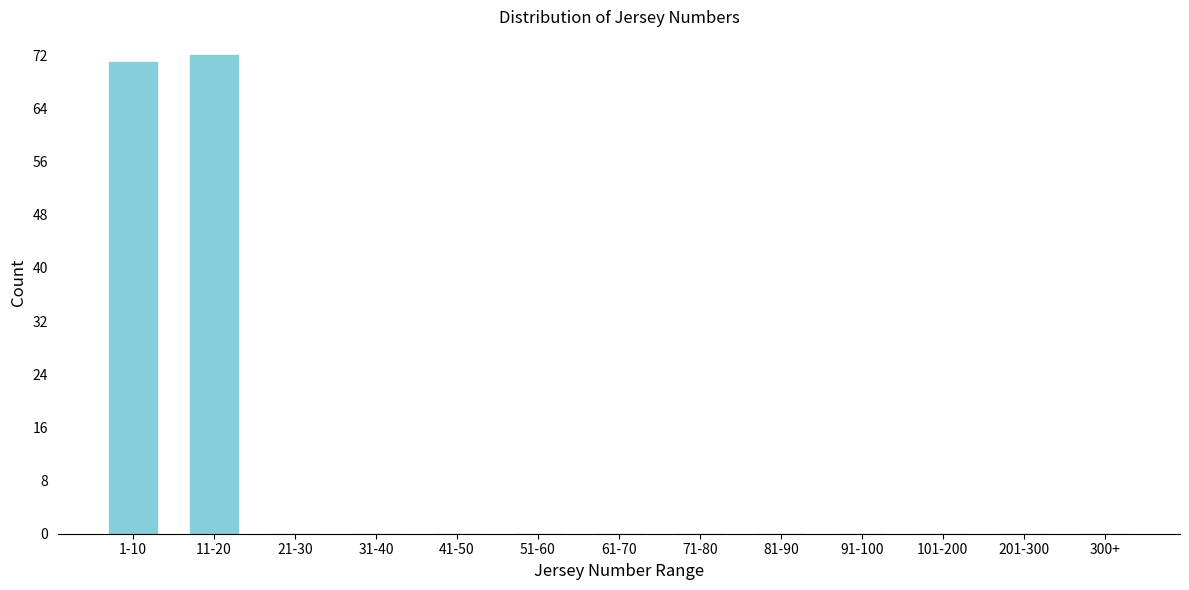

Reading left to right, list all the values displayed in this chart.

1-10=71	11-20=72	21-30=0	31-40=0	41-50=0	51-60=0	61-70=0	71-80=0	81-90=0	91-100=0	101-200=0	201-300=0	300+=0